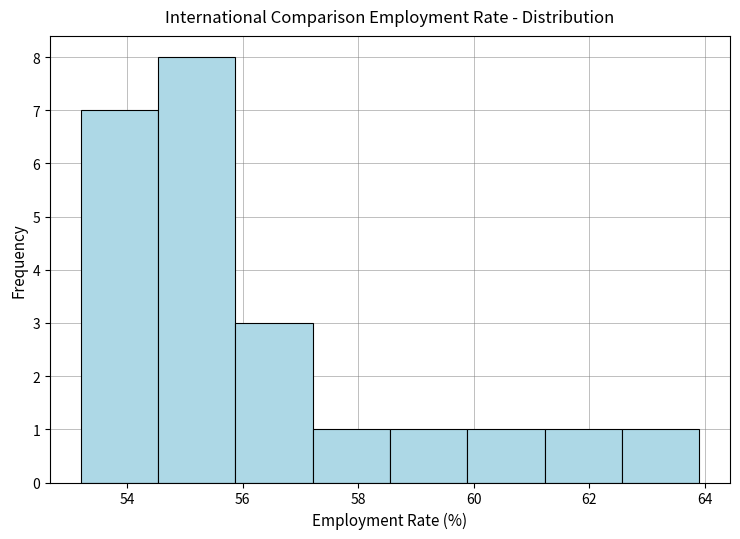

Reading left to right, transcribe this chart: for each bar, give the range it covers on the x-axis and its height. Neither the bar edges nor the heights are printed on the chart, so give them approximately, as read against the axes.

53.2 to 54.6: 7
54.6 to 55.8: 8
55.8 to 57.2: 3
57.2 to 58.6: 1
58.6 to 59.8: 1
59.8 to 61.2: 1
61.2 to 62.6: 1
62.6 to 64.0: 1